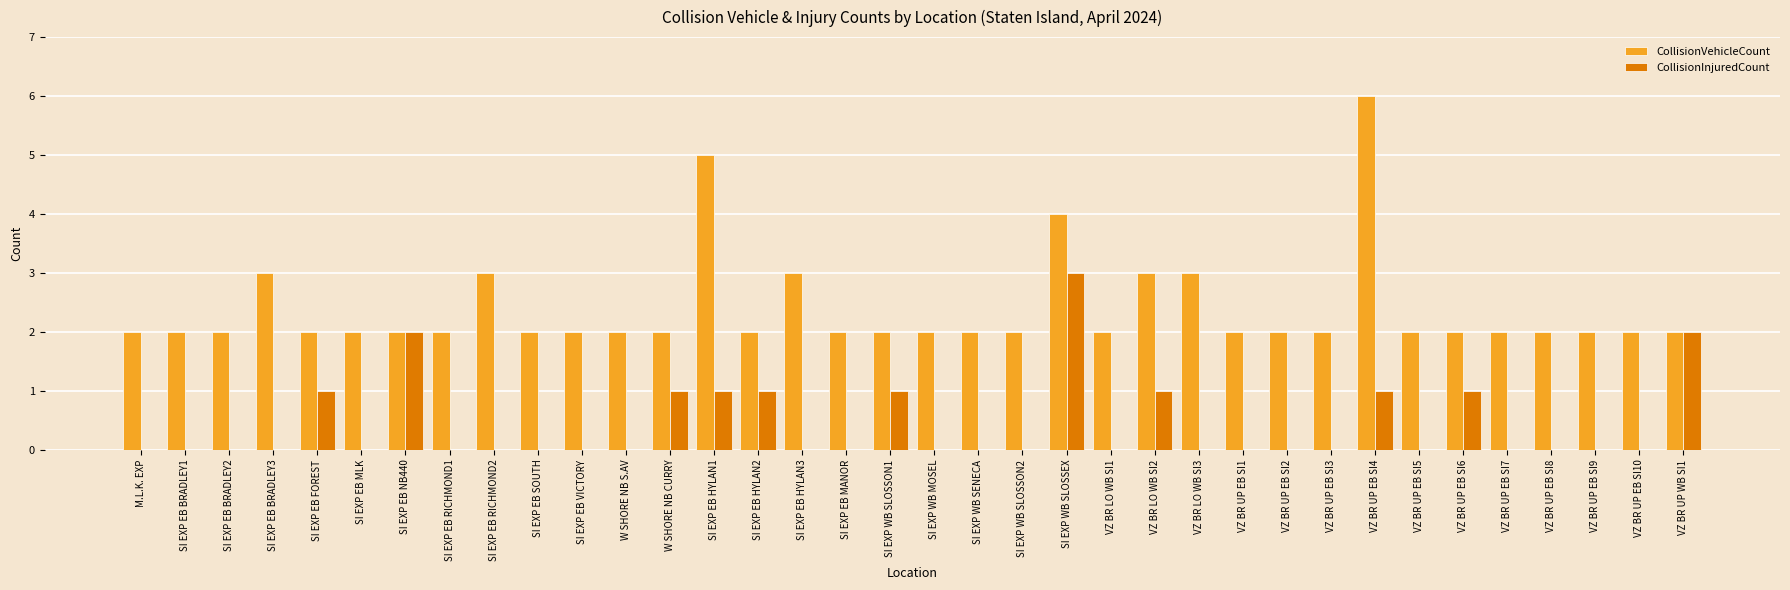

Reading right to left, what are all the values shown in this chart?

CollisionVehicleCount: 2	2	2	2	2	2	2	6	2	2	2	3	3	2	4	2	2	2	2	2	3	2	5	2	2	2	2	3	2	2	2	2	3	2	2	2
CollisionInjuredCount: 2	0	0	0	0	1	0	1	0	0	0	0	1	0	3	0	0	0	1	0	0	1	1	1	0	0	0	0	0	2	0	1	0	0	0	0